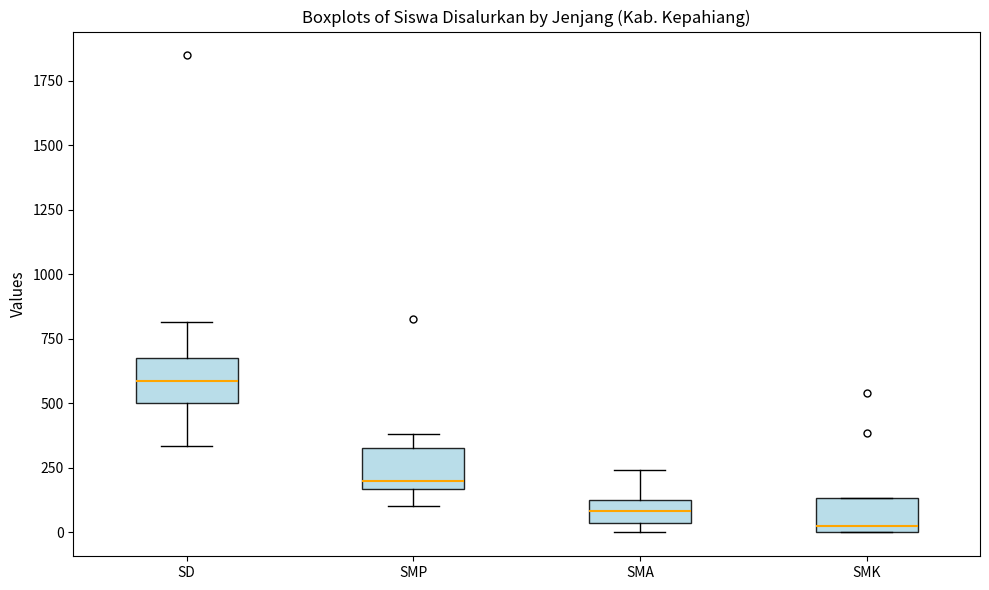

Reading left to right, read every box against the y-axis: the position of its median line, the range the box covers, and the ends of its whiskers. The values are not printed on the chart, so give them approximately, as read against the axis.

SD: median 600, box 500 to 700, whiskers 350 to 800
SMP: median 200, box 150 to 350, whiskers 100 to 400
SMA: median 100 (inside the box), box 50 to 100, whiskers 0 to 250
SMK: median 0 (just above the box's lower edge), box 0 to 150, whiskers 0 to 150